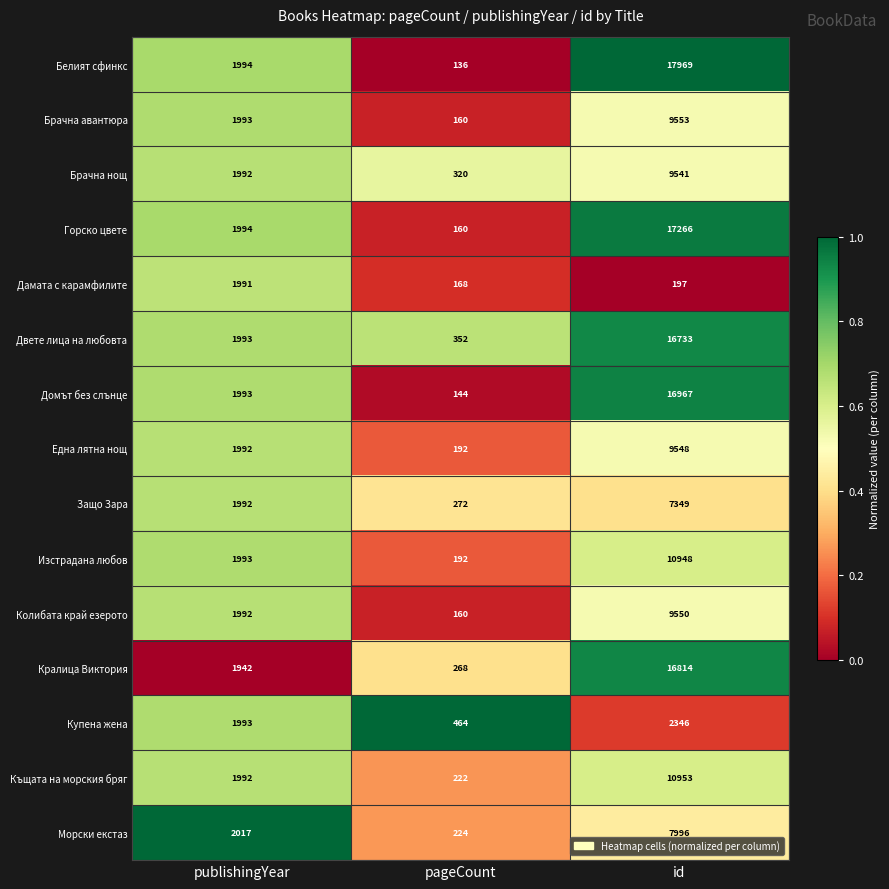

Where is Морски екстаз nearest to the value 4110?

publishingYear